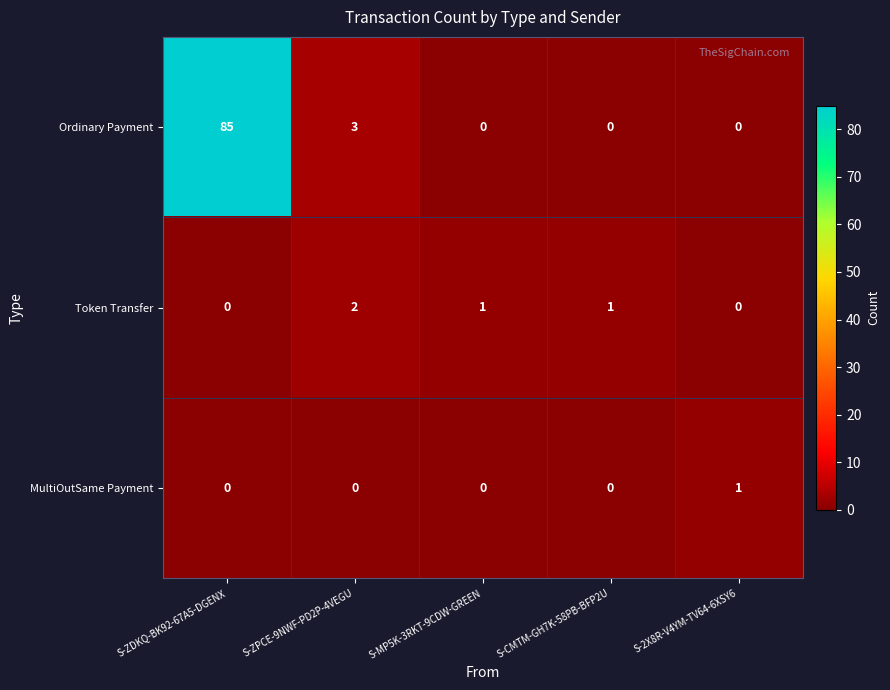

Which series has the largest total across all categories?

Ordinary Payment